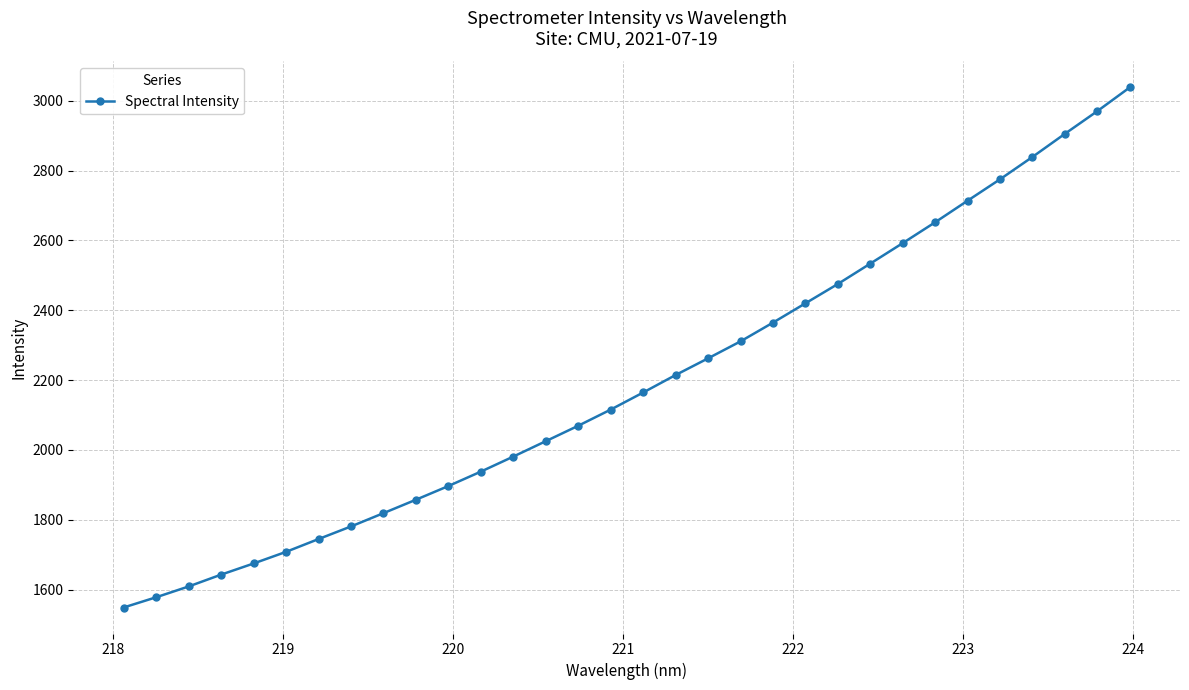

What is the difference between the maximum and minimum values?

1489.5